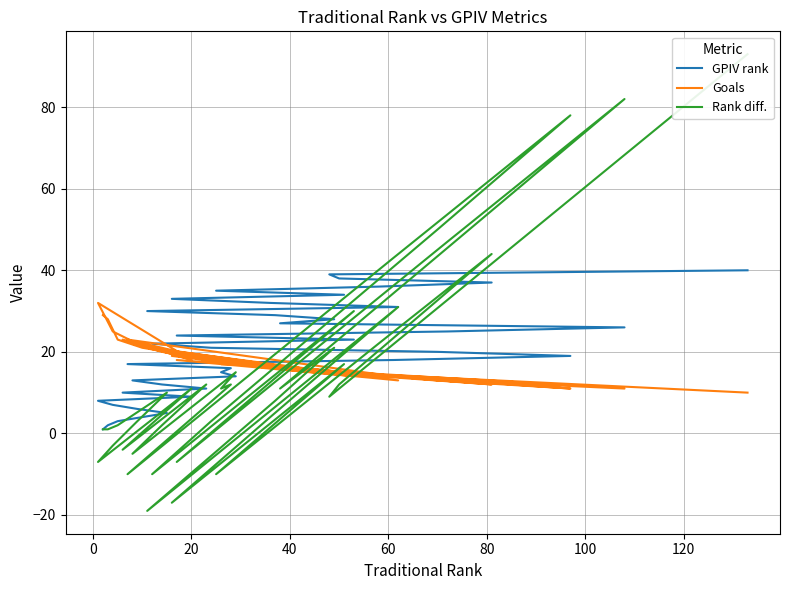

In Rank diff., how many points are lower than both neighbors (excluding endpoints)?

12